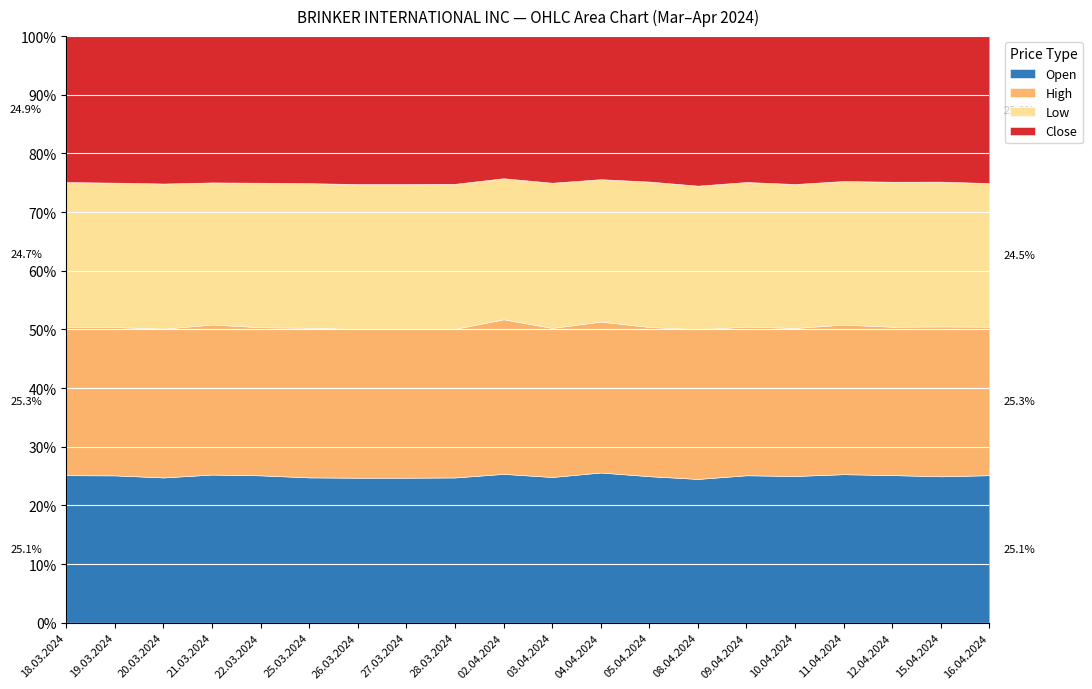

Does the chart display data point markers on the line(s)?

No